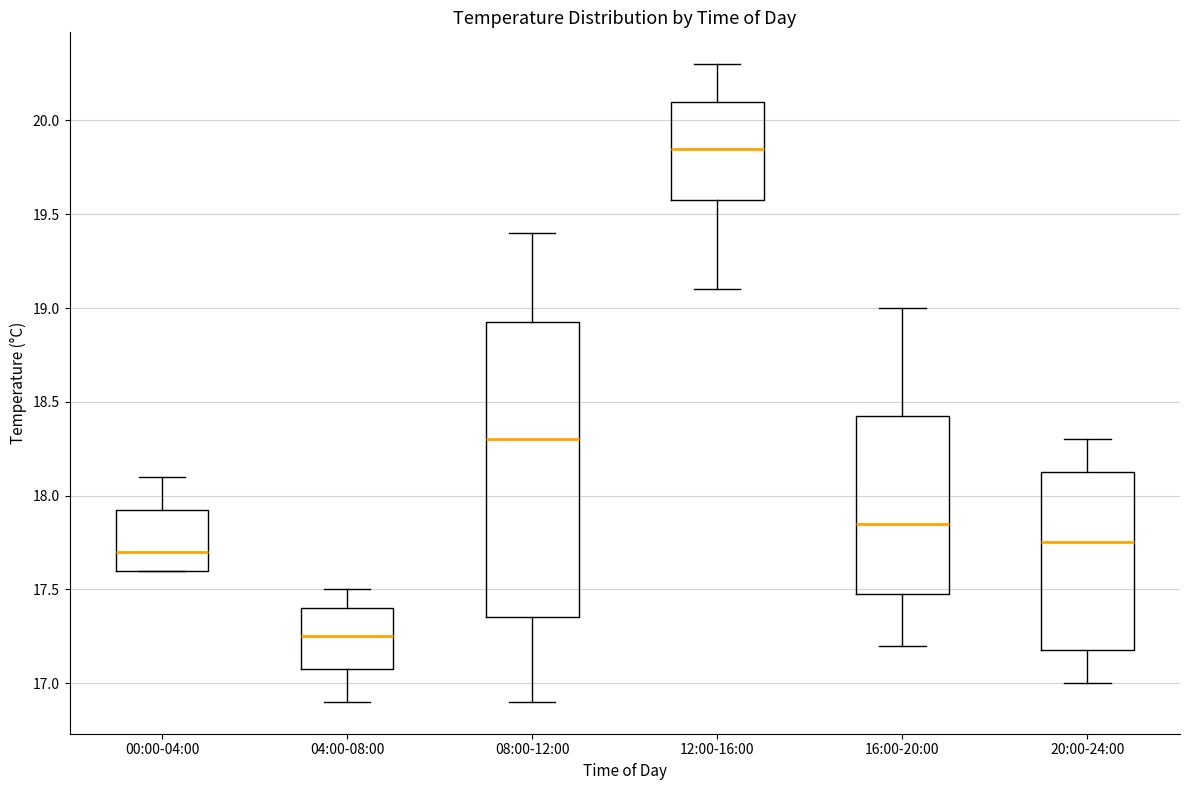

Which box's median line is the lowest?

04:00-08:00